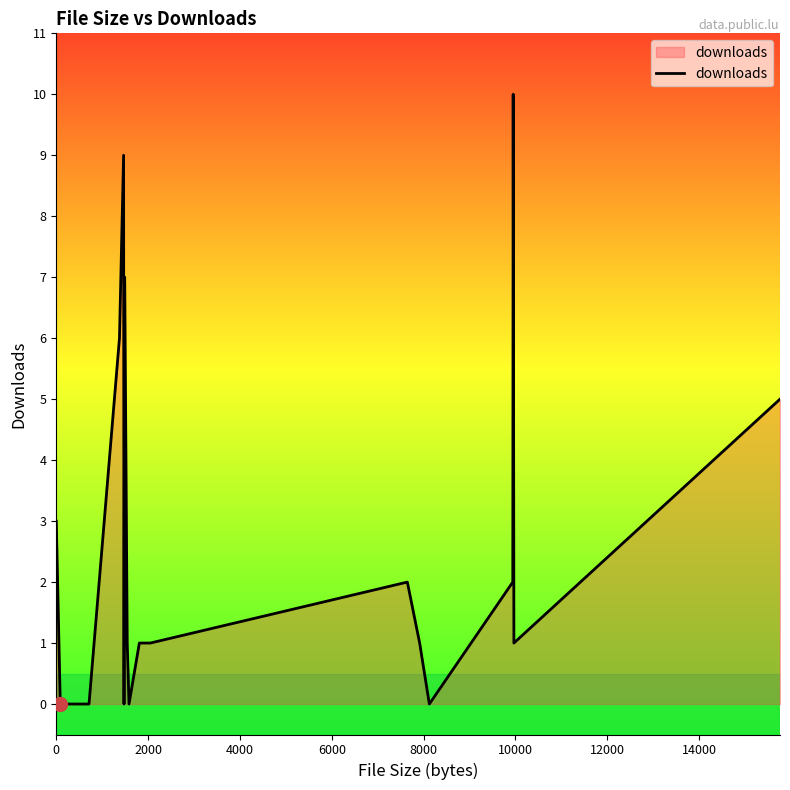

What is the maximum value shown in the chart?

10